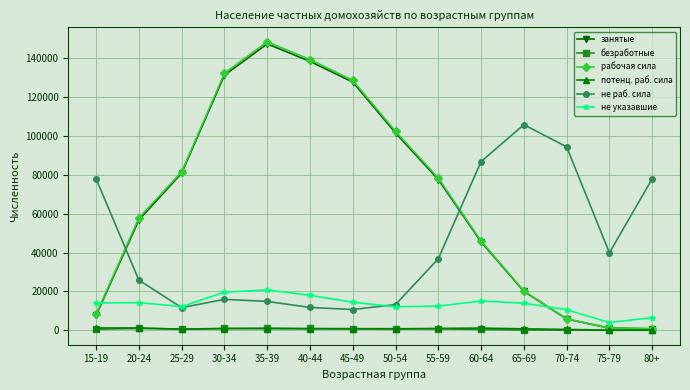

Where does the рабочая сила series first go above 78420?

25-29